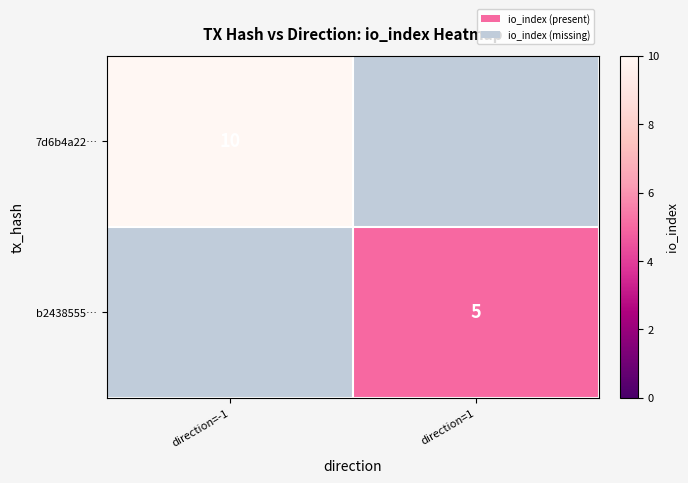

True or false: 7d6b4a22… has a value of 4 at direction=-1.

False